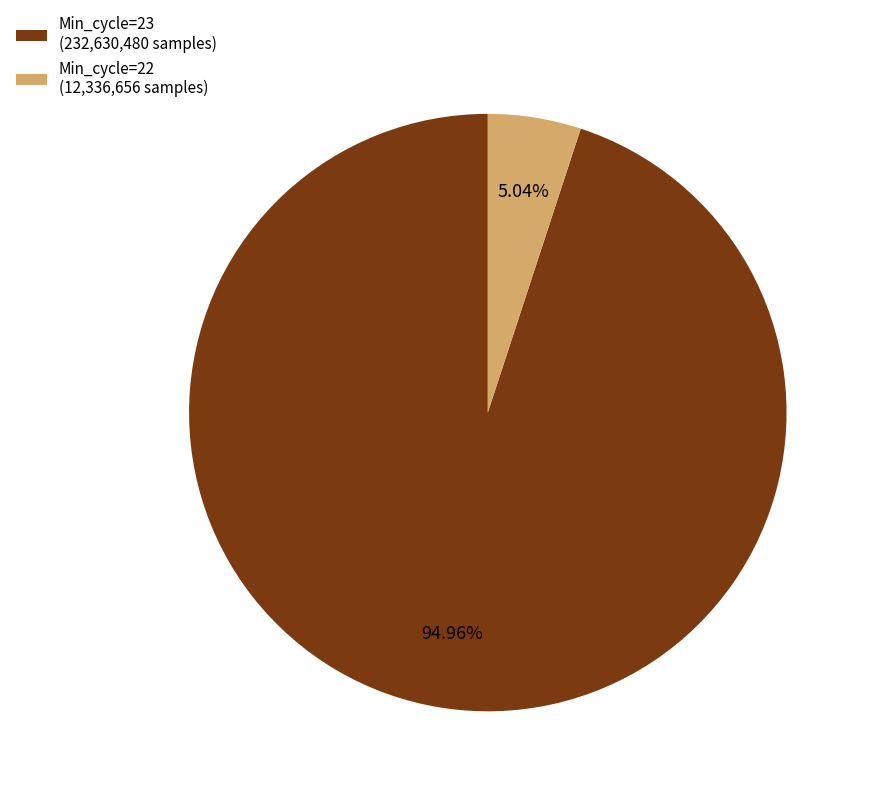

What is the largest slice in the pie chart?

Min_cycle=23 (232,630,480 samples)